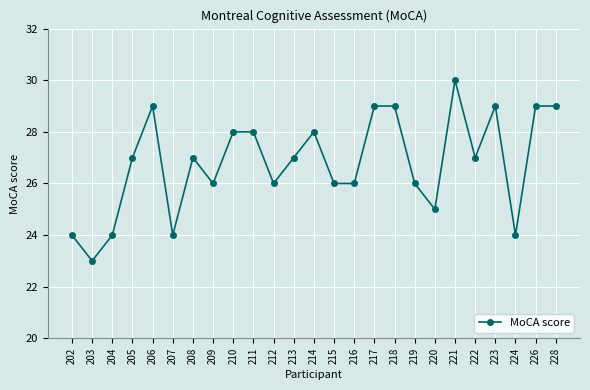

True or false: the data has more than 1 interior local peaks.

True